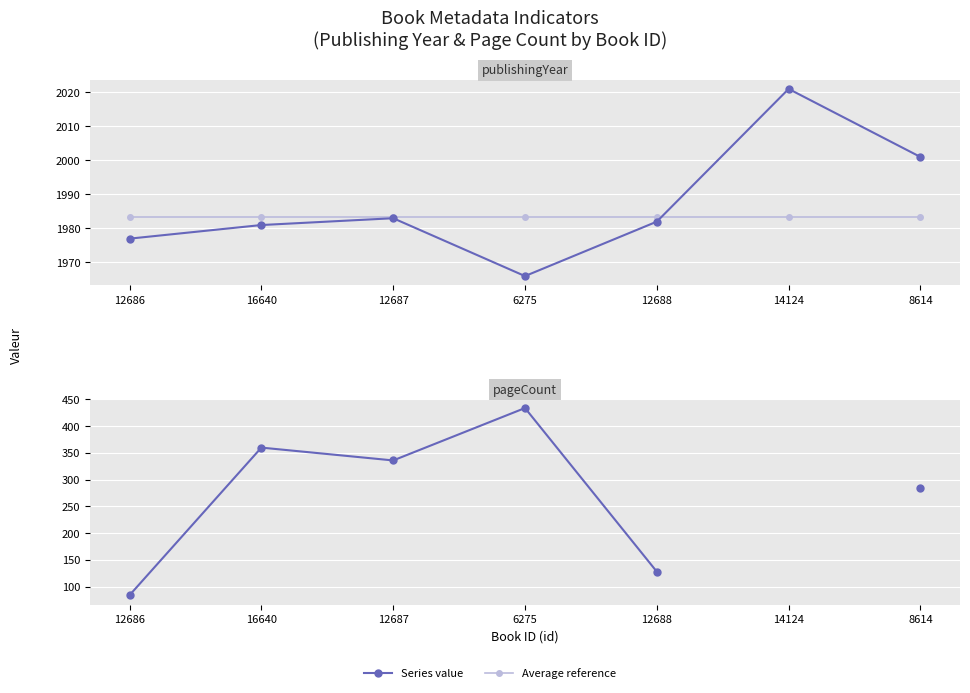

What is the total value across all series at 16640?

4324.3